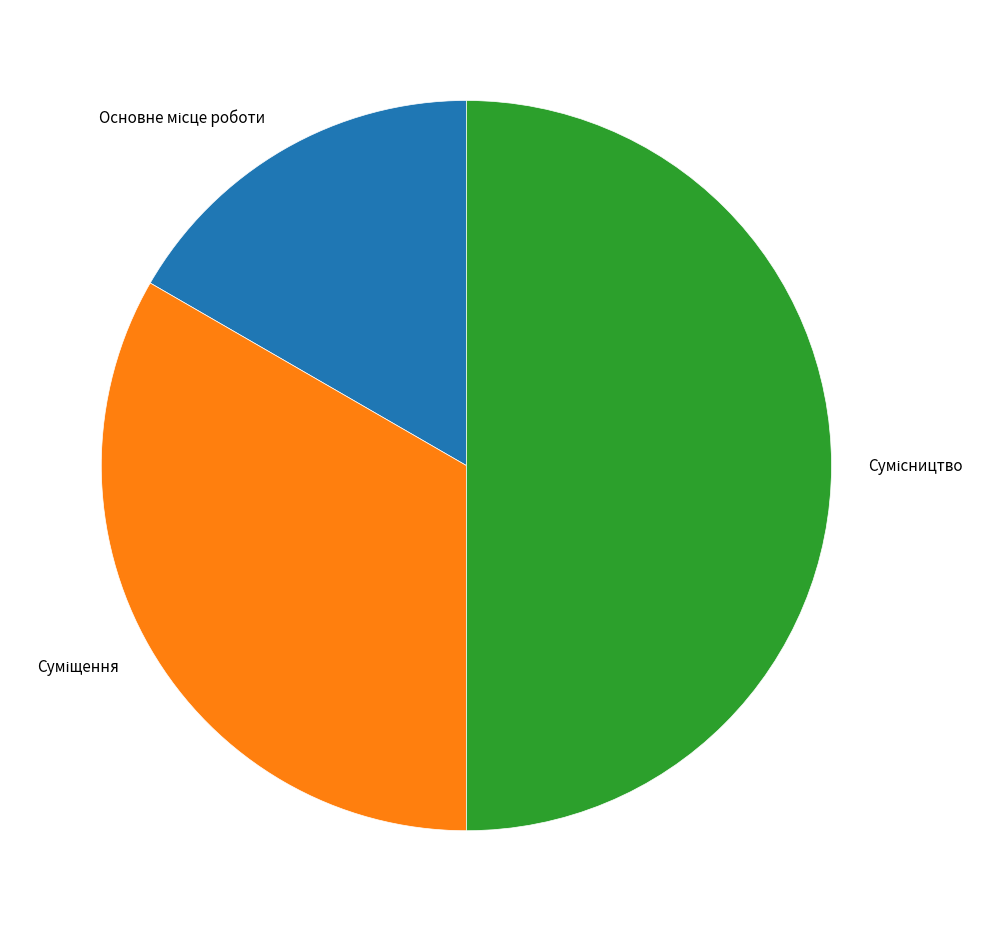

To the nearest percent, what is the difference between the Суміщення and Основне місце роботи slice percentages?

17%